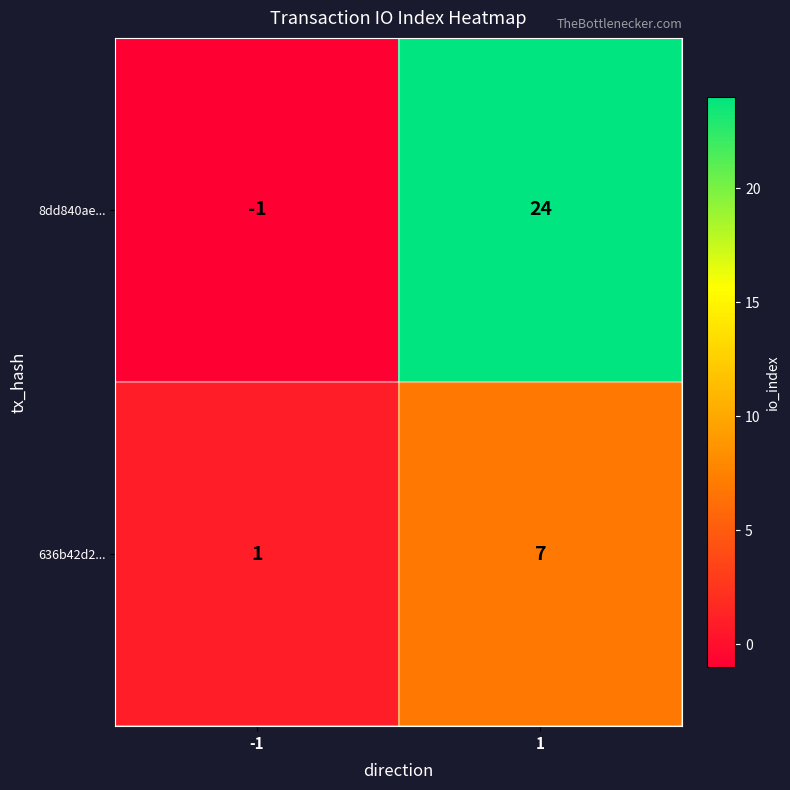

What is the greatest value displayed?

24